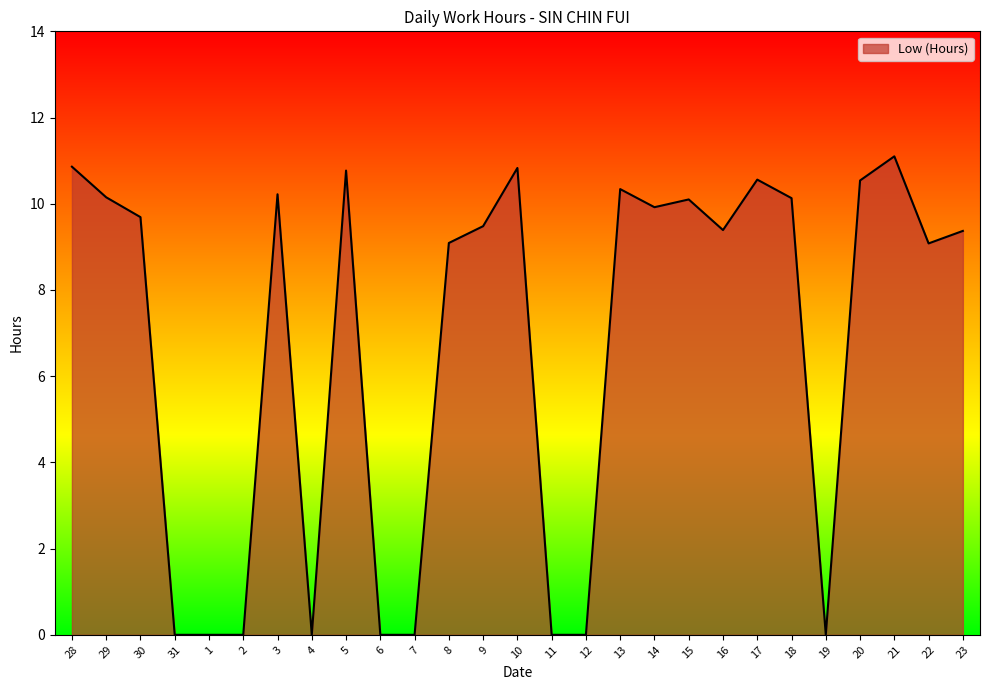

What is the sum of the values at 30 and 9?

19.2